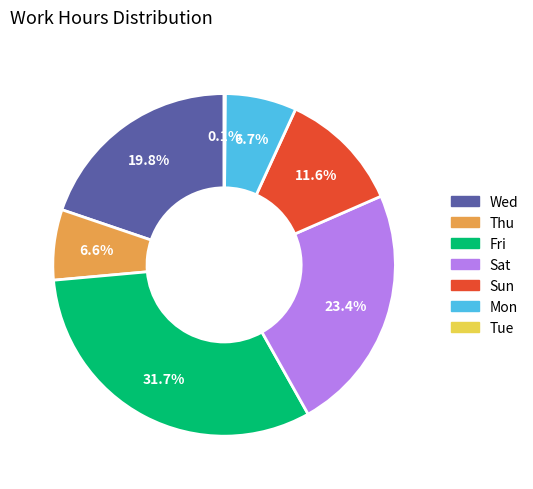

How much of the chart is everything except Fri?

68.3%